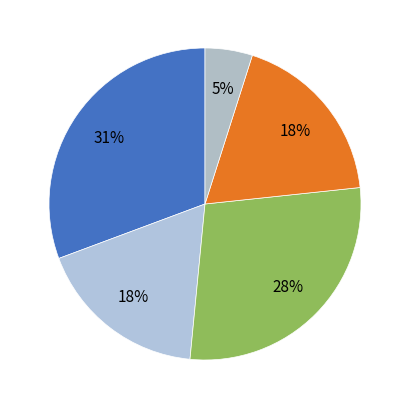

How many segments does this pie chart have?

5